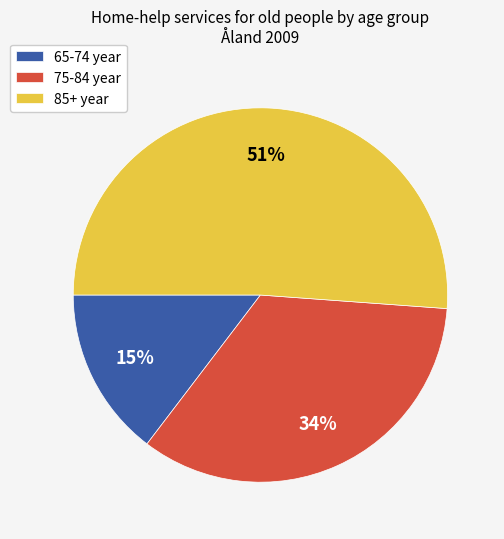

Is the sum of 85+ year and 75-84 year greater than half?

Yes